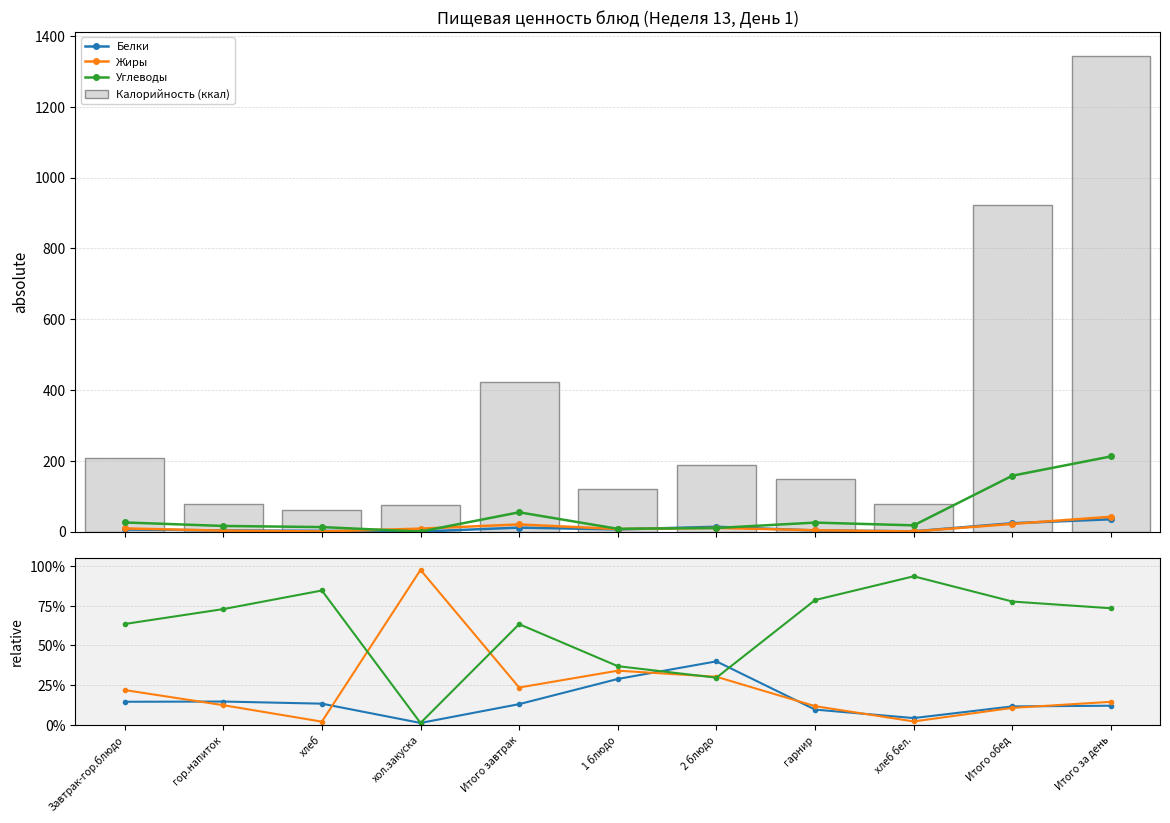

Reading left to right, extract all data points from this chart.

Белки: 0.1	0.1	0.1	0.0	0.1	0.3	0.4	0.1	0.0	0.1	0.1
Жиры: 0.2	0.1	0.0	1.0	0.2	0.3	0.3	0.1	0.0	0.1	0.1
Углеводы: 0.6	0.7	0.8	0.0	0.6	0.4	0.3	0.8	0.9	0.8	0.7
Калорийность (ккал): 207.0	79.0	61.2	74.8	422.0	120.0	188.0	148.0	77.0	923.0	1345.0